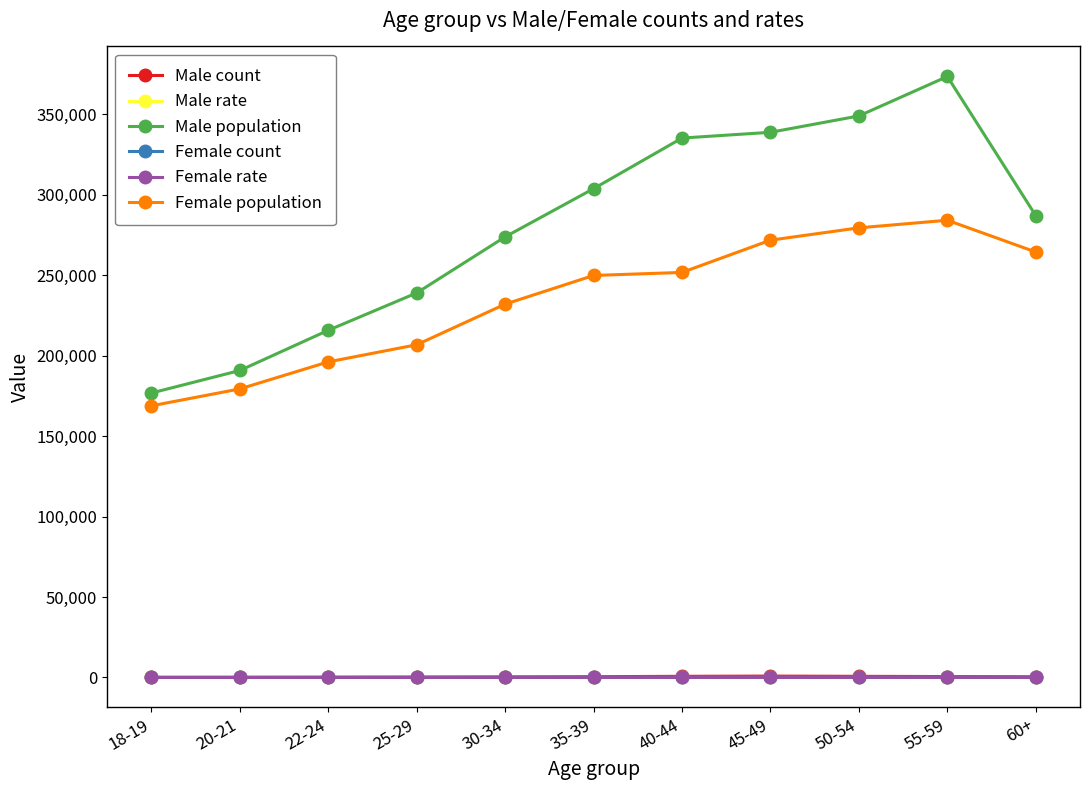

How many lines are shown in the chart?

6